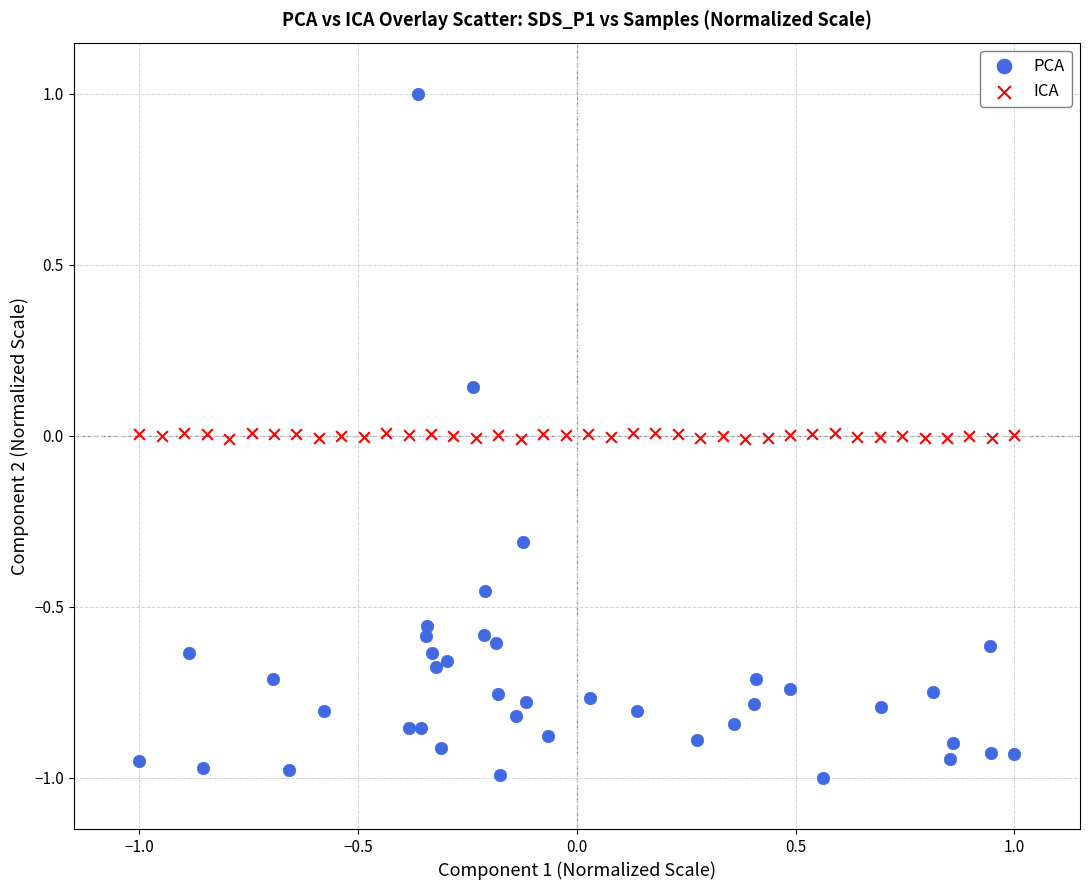

What are all the series names shown in the legend?

PCA, ICA